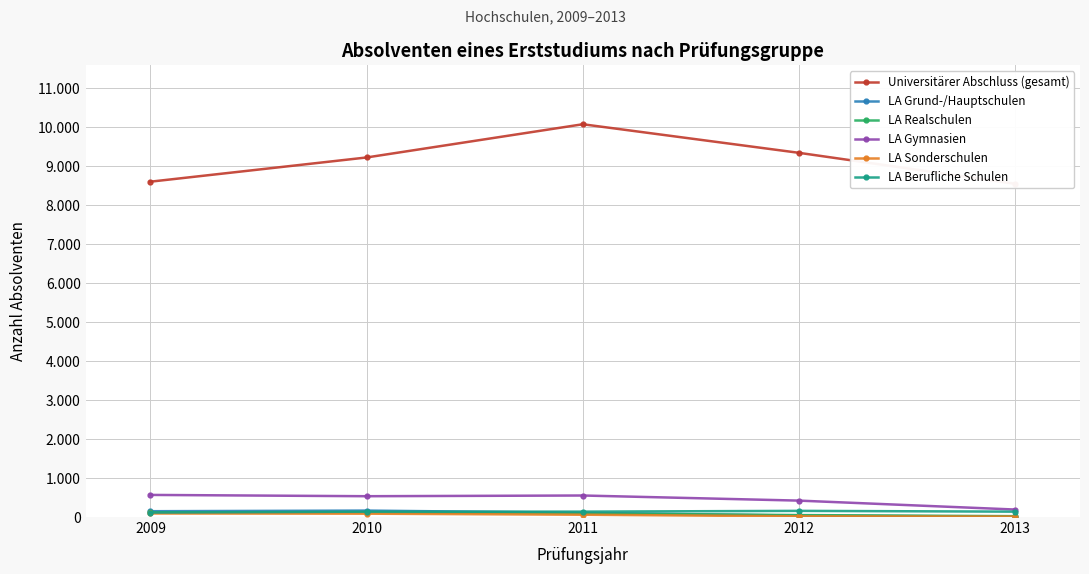

Where does the LA Sonderschulen series first go above 59?

2009